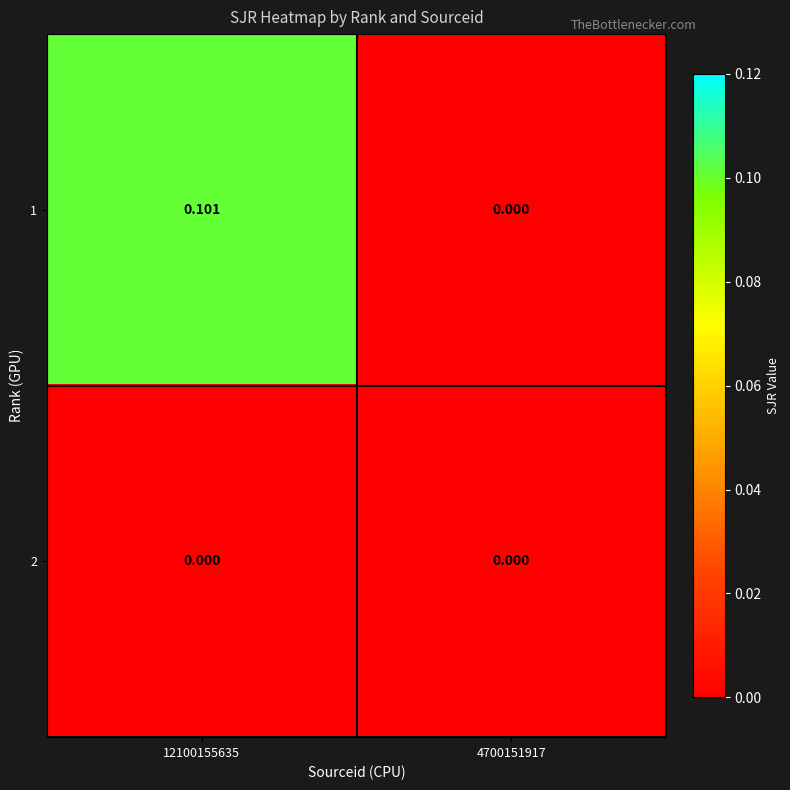

Is the value of 1 at 12100155635 greater than the value of 2 at 4700151917?

Yes